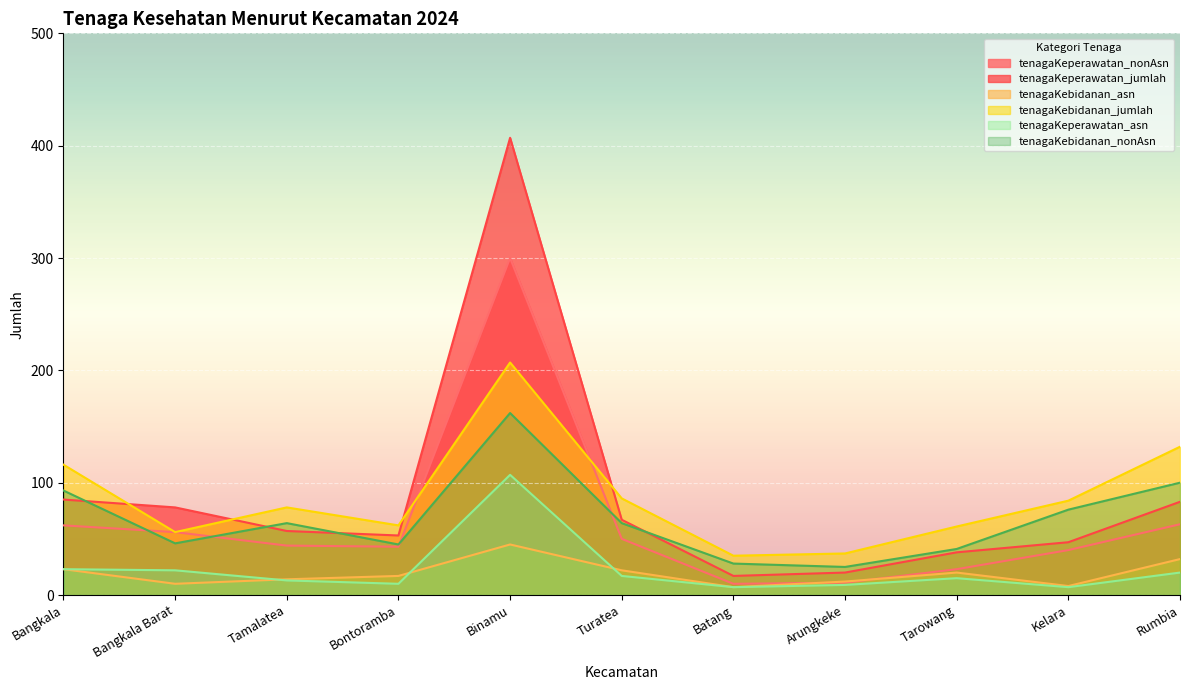

Where is tenagaKeperawatan_jumlah nearest to the value 212?

Bangkala